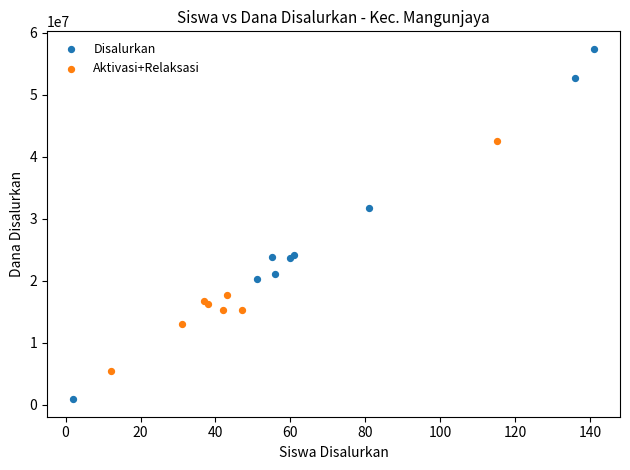

Which series reaches the maximum Y coordinate?

Disalurkan